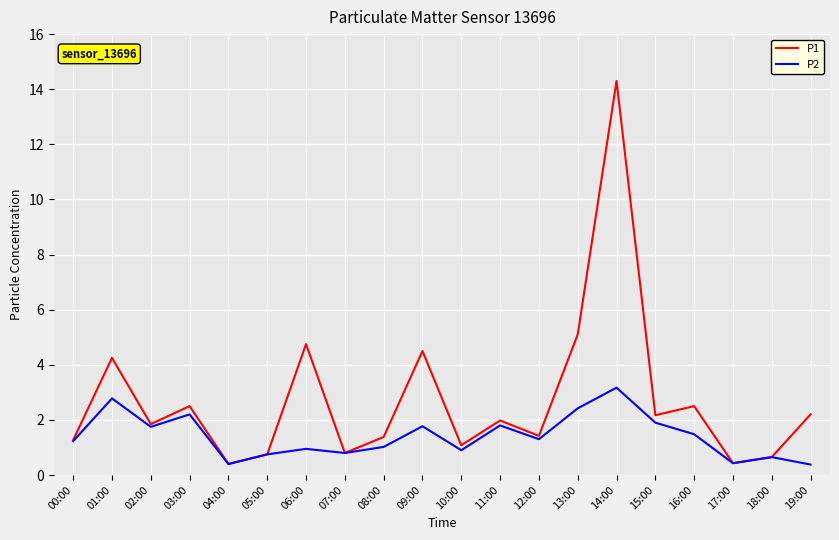

What is the sum of all P1 values?

54.3